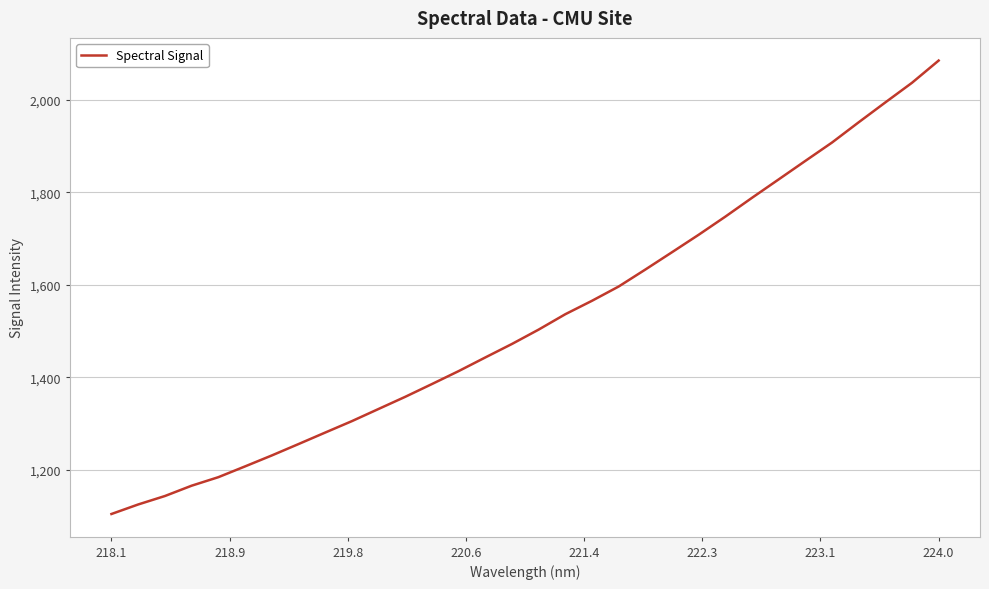

What is the maximum value shown in the chart?

2084.8